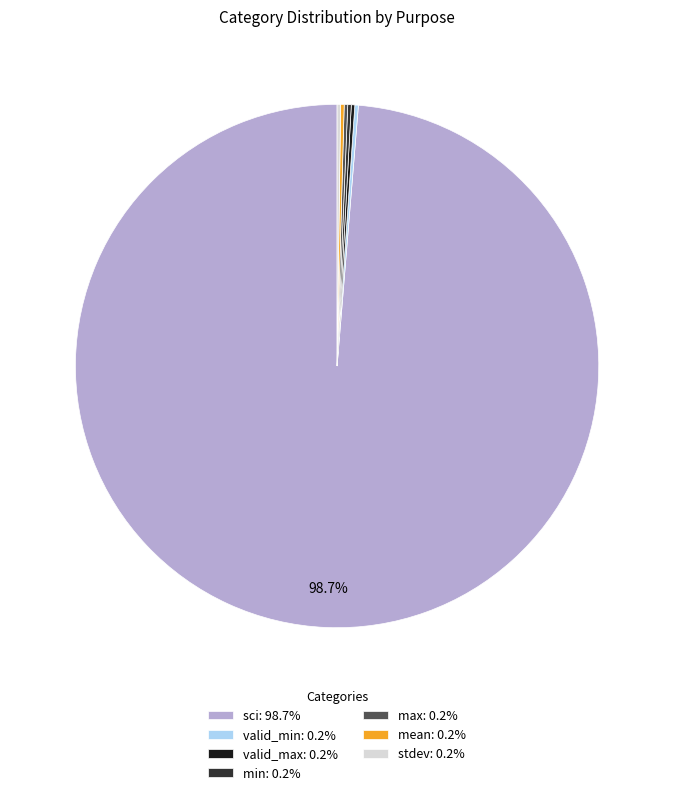

Does any single category account for the majority?

Yes